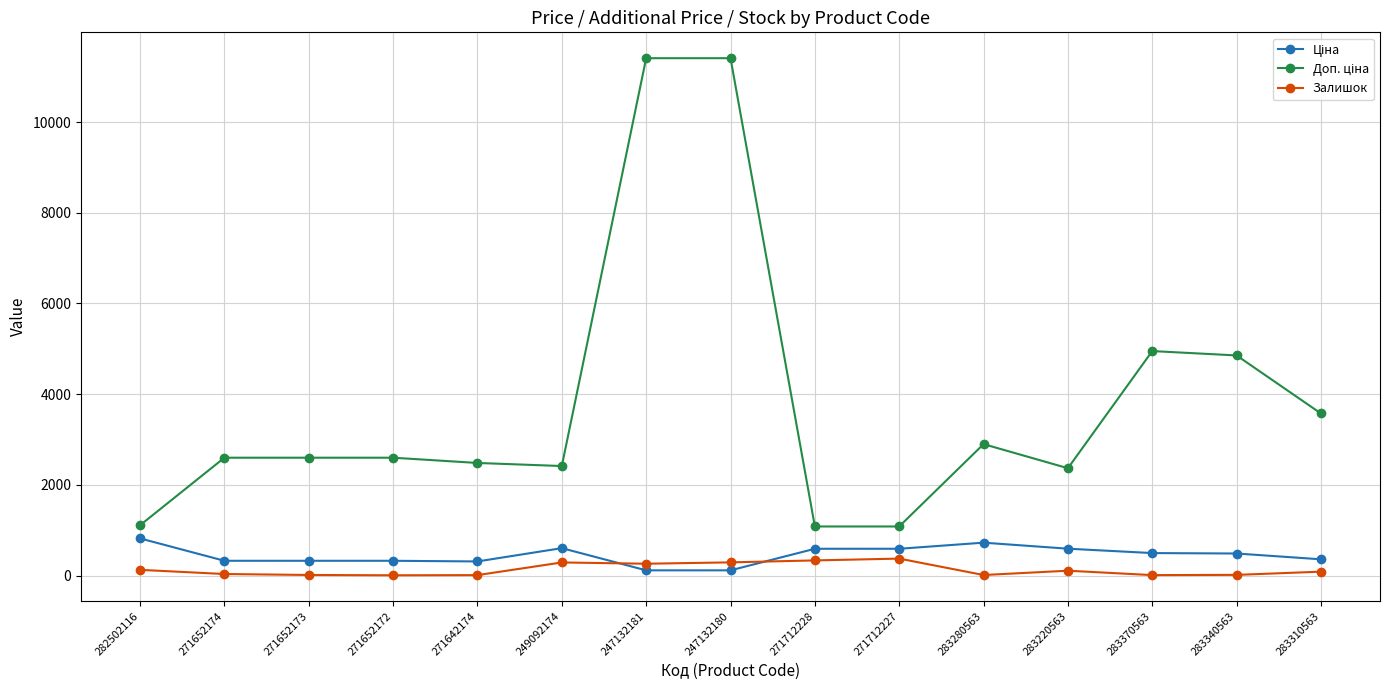

True or false: Залишок has more than 1 interior local peaks.

True